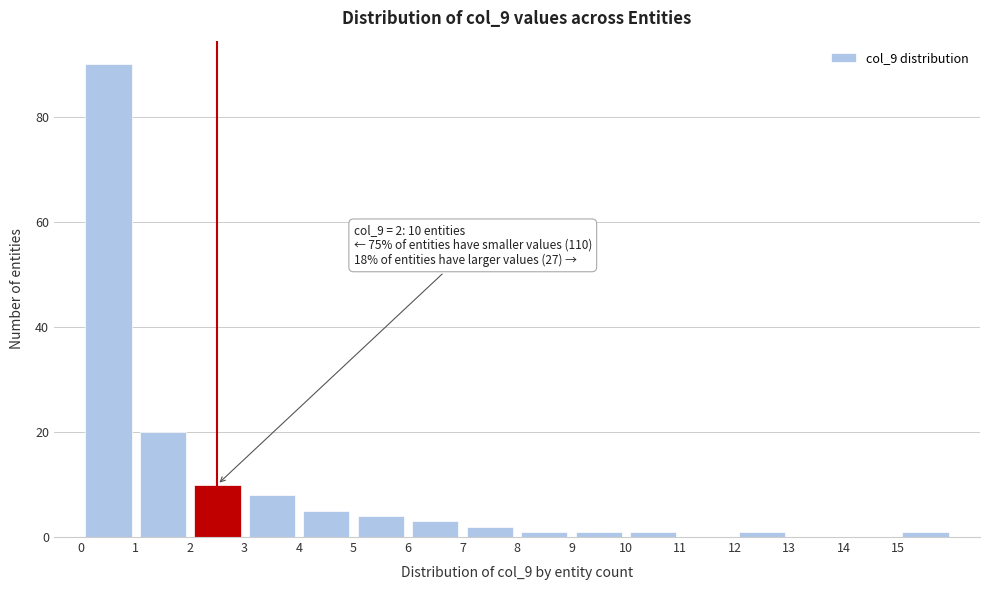

Over which range of the x-axis is the bar tallest?

0 to 1